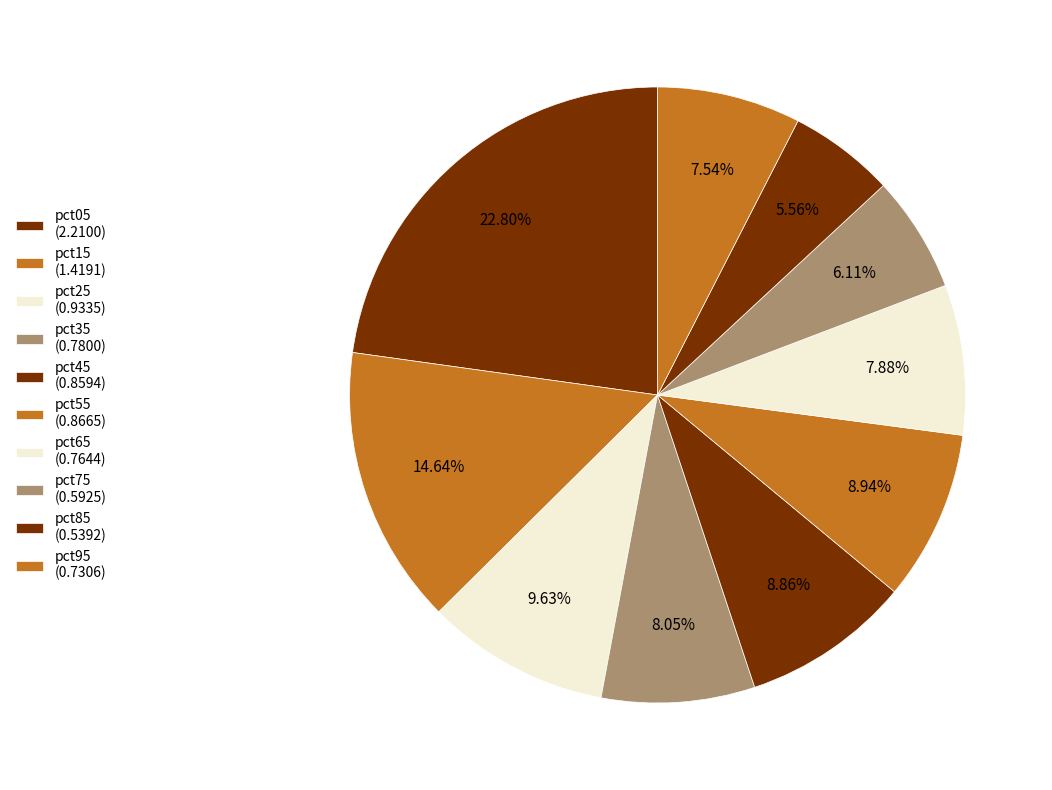

Which category has the biggest portion of the pie?

pct05